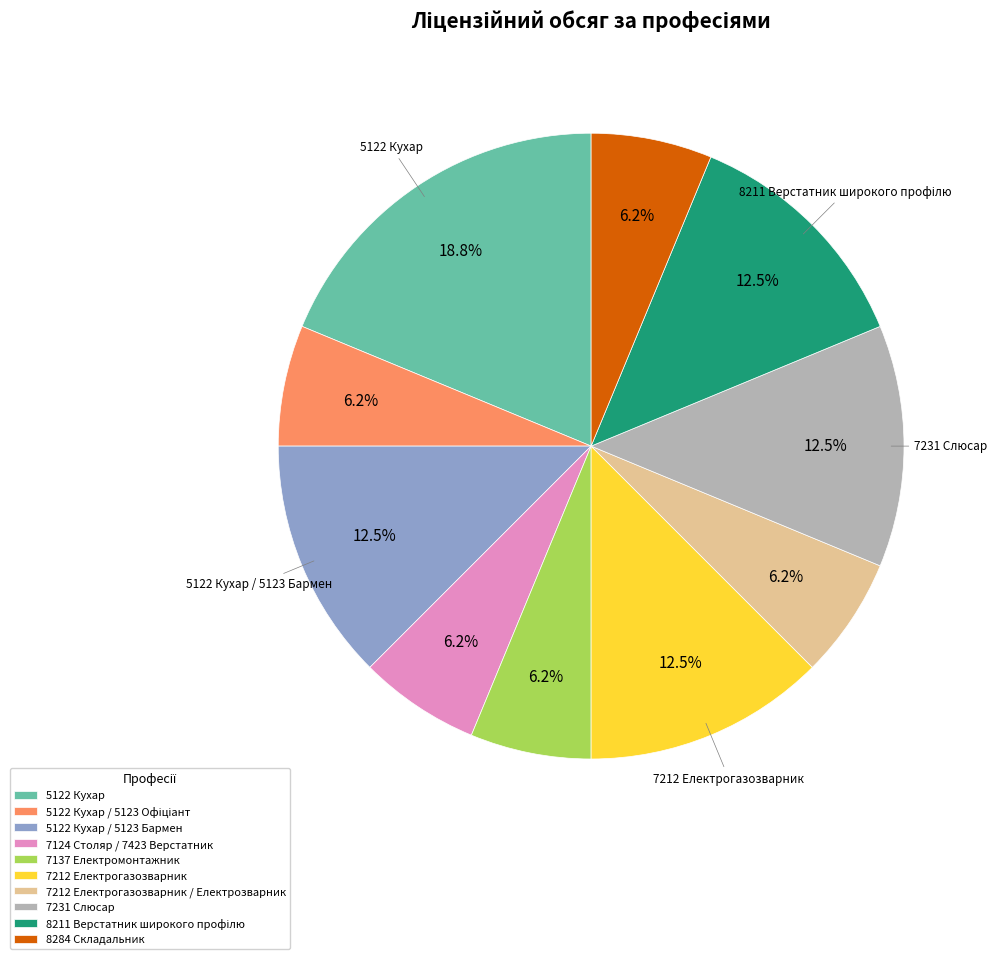

Count the number of slices in the pie.

10